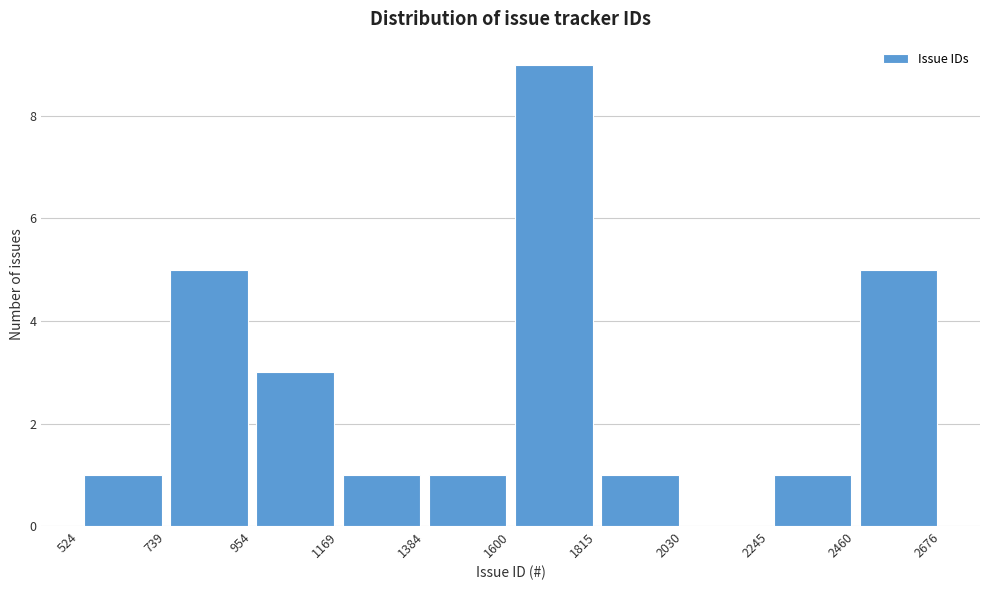

Reading left to right, transcribe this chart: for each bar, give the range it covers on the x-axis and its height. The values are not printed on the chart, so give them approximately, as read against the axis.

524 to 739: 1
739 to 954: 5
954 to 1169: 3
1169 to 1384: 1
1384 to 1600: 1
1600 to 1815: 9
1815 to 2030: 1
2030 to 2245: 0
2245 to 2460: 1
2460 to 2676: 5